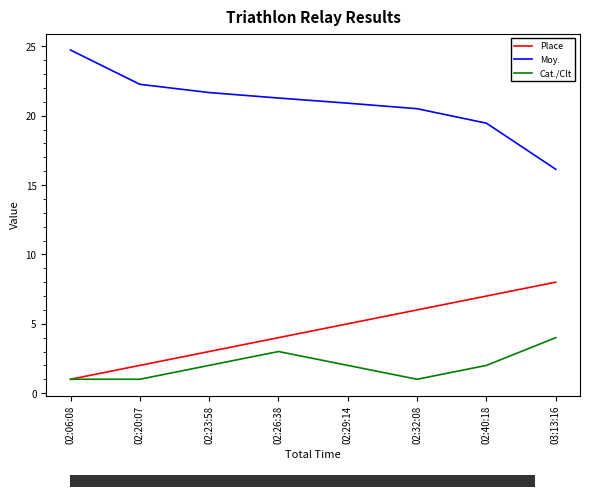

What is the minimum value shown in the chart?

1.0